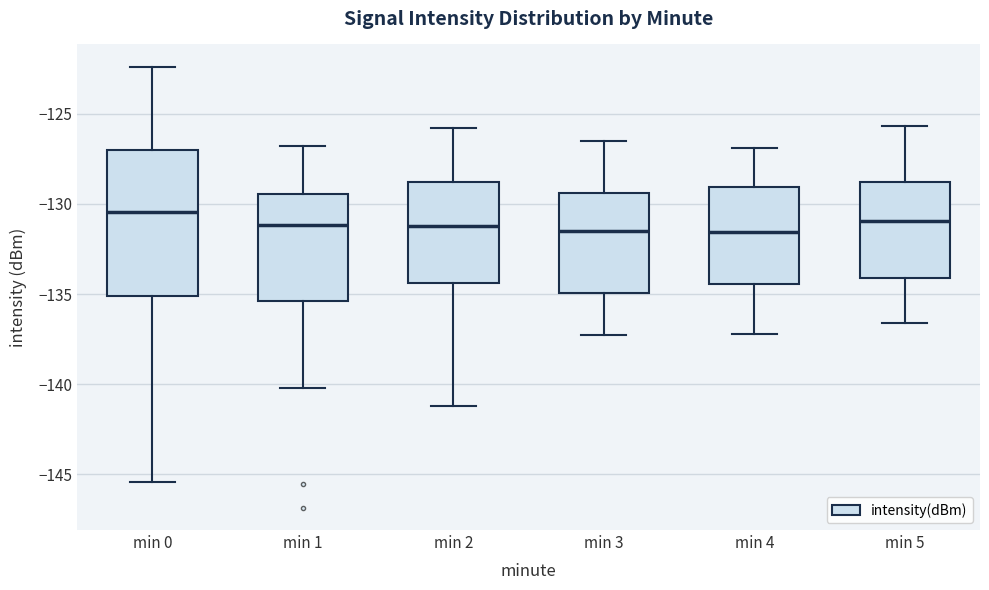

Reading left to right, read every box against the y-axis: the position of its median line, the range the box covers, and the ends of its whiskers. The values are not printed on the chart, so give them approximately, as read against the axis.

min 0: median -130.5, box -135.0 to -127.0, whiskers -145.5 to -122.5
min 1: median -131.0, box -135.5 to -129.5, whiskers -140.0 to -127.0
min 2: median -131.0, box -134.5 to -129.0, whiskers -141.0 to -126.0
min 3: median -131.5, box -135.0 to -129.5, whiskers -137.5 to -126.5
min 4: median -131.5, box -134.5 to -129.0, whiskers -137.0 to -127.0
min 5: median -131.0, box -134.0 to -129.0, whiskers -136.5 to -125.5